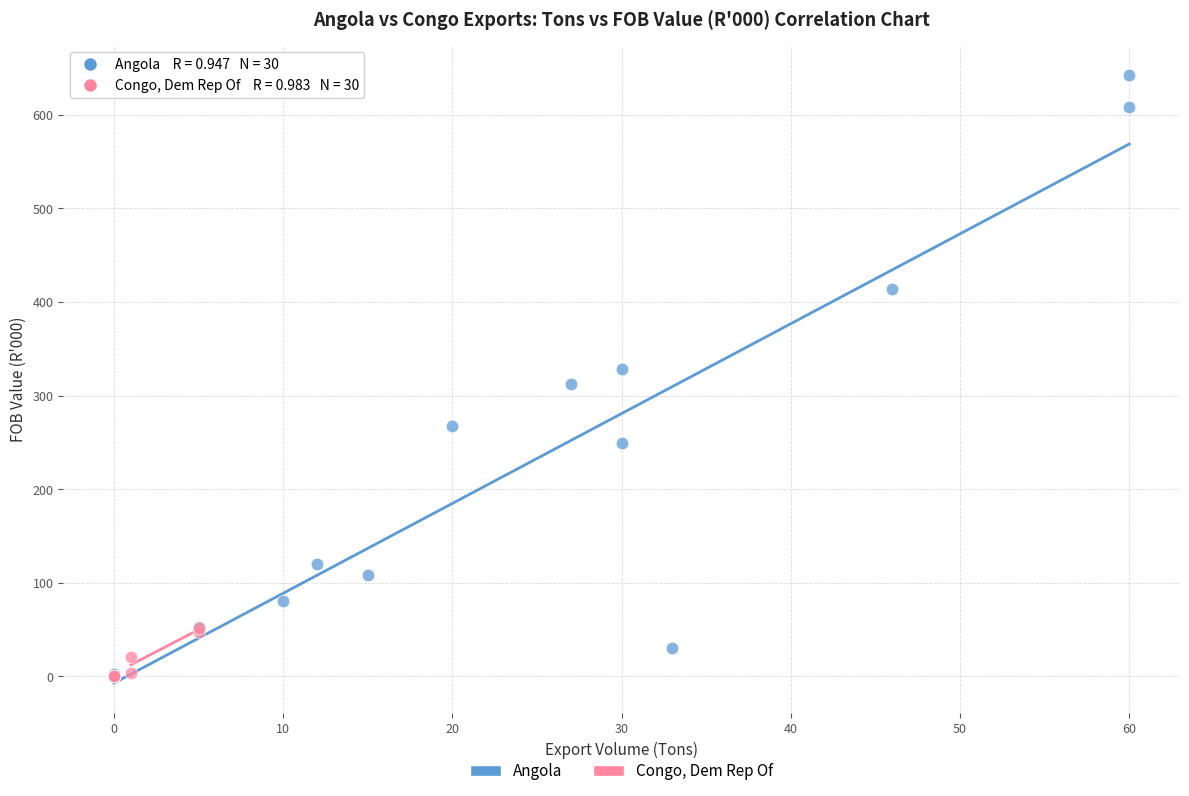

Which series contains the highest Y value?

Angola